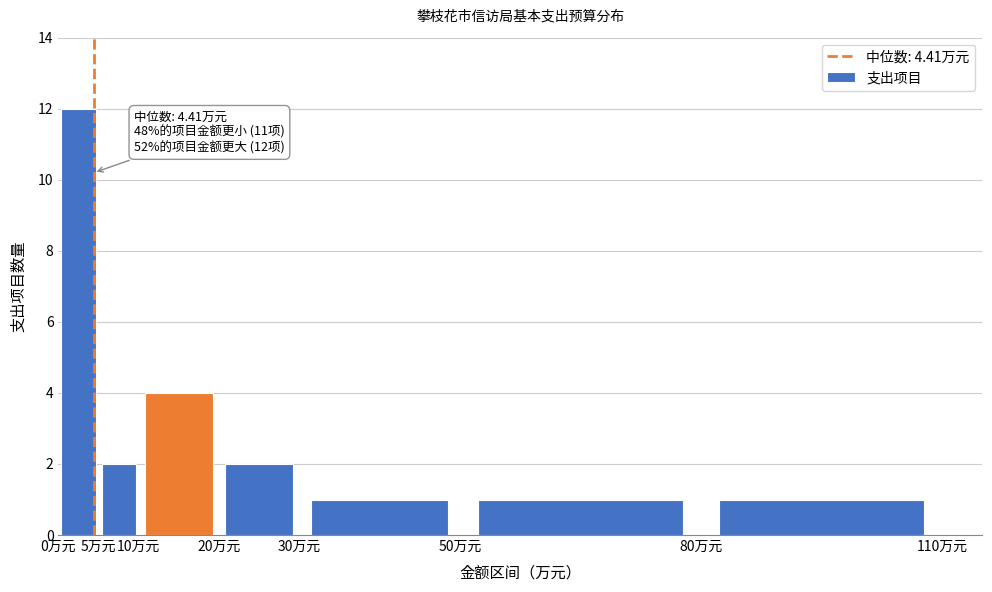

Over which range of the x-axis is the bar tallest?

0 to 5